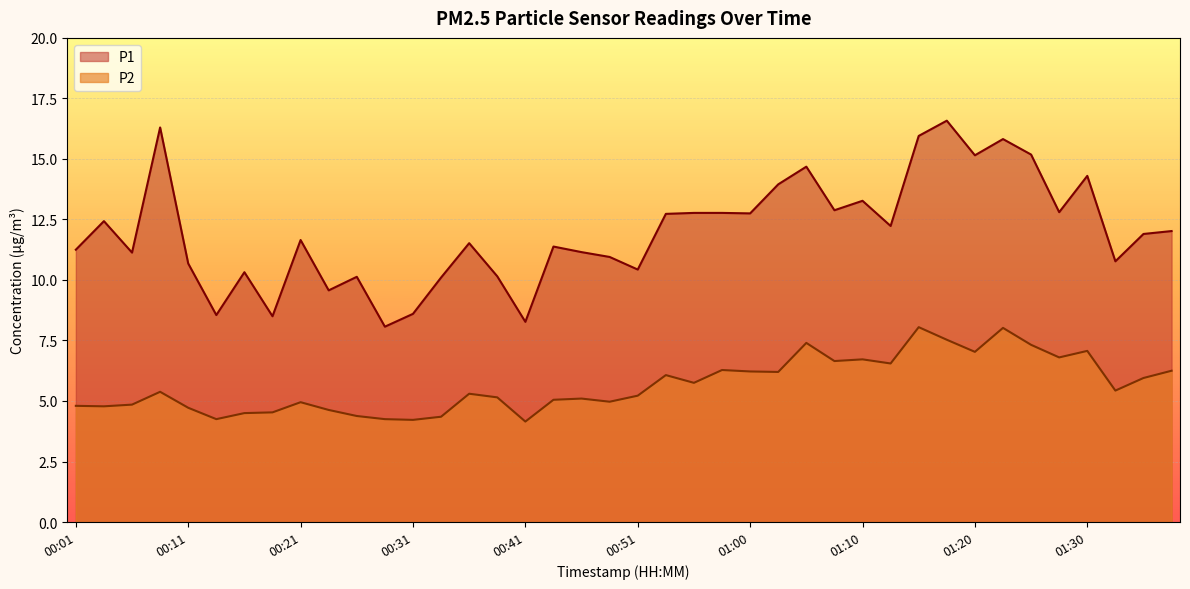

Reading left to right, what are all the values shown in this chart?

P1: 11.2	12.4	11.1	16.3	10.7	8.6	10.3	8.5	11.7	9.6	10.1	8.1	8.6	10.1	11.5	10.2	8.3	11.4	11.2	10.9	10.4	12.7	12.8	12.8	12.8	13.9	14.7	12.9	13.3	12.2	15.9	16.6	15.2	15.8	15.2	12.8	14.3	10.8	11.9	12.0
P2: 4.8	4.8	4.8	5.4	4.7	4.2	4.5	4.5	5.0	4.6	4.4	4.2	4.2	4.3	5.3	5.2	4.2	5.0	5.1	5.0	5.2	6.1	5.8	6.3	6.2	6.2	7.4	6.7	6.7	6.5	8.1	7.5	7.0	8.0	7.3	6.8	7.1	5.4	6.0	6.2